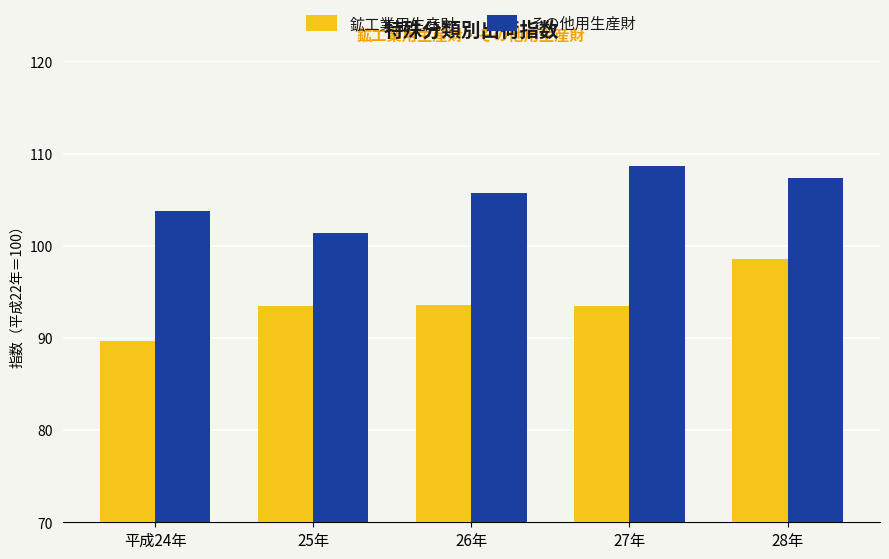

Which category has the lowest value in the その他用生産財 series?

25年